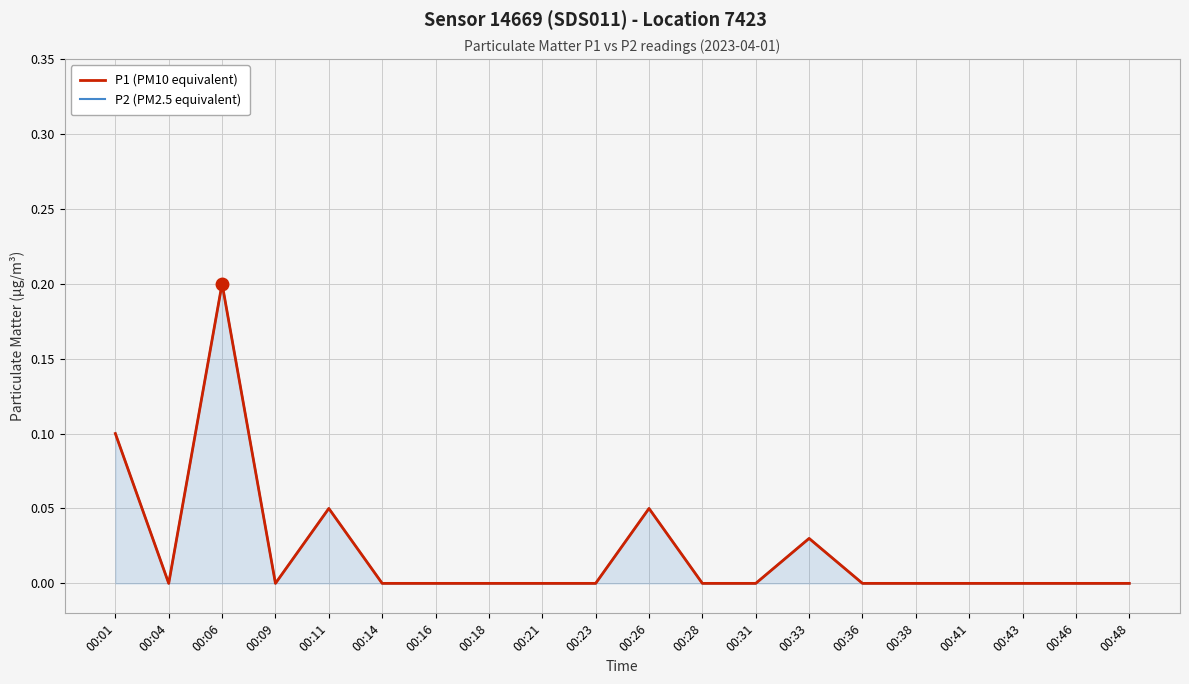

Where is the first local maximum for P1 (PM10 equivalent)?

00:06